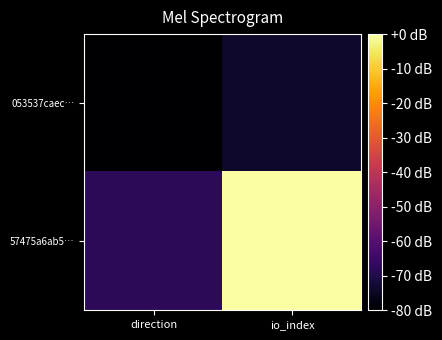

Reading left to right, transcribe all the data shown in this chart.

053537caec…: direction=-80.0	io_index=-73.8
57475a6ab5…: direction=-67.7	io_index=0.0